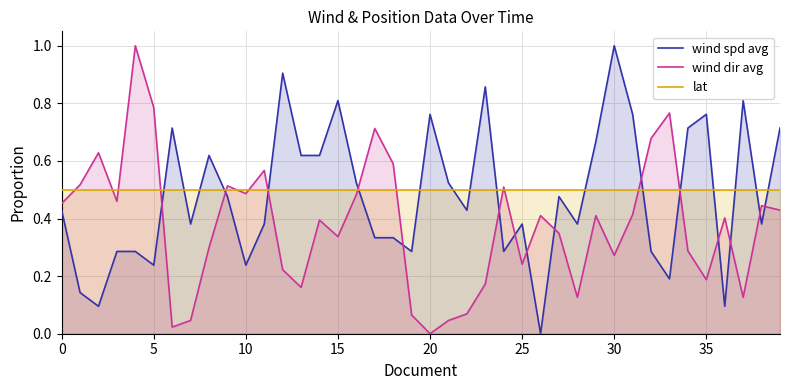

Reading left to right, list all the values displayed in this chart.

wind_spd_avg: 0.4	0.1	0.1	0.3	0.3	0.2	0.7	0.4	0.6	0.5	0.2	0.4	0.9	0.6	0.6	0.8	0.5	0.3	0.3	0.3	0.8	0.5	0.4	0.9	0.3	0.4	0.0	0.5	0.4	0.7	1.0	0.8	0.3	0.2	0.7	0.8	0.1	0.8	0.4	0.7
wind_dir_avg: 0.5	0.5	0.6	0.5	1.0	0.8	0.0	0.0	0.3	0.5	0.5	0.6	0.2	0.2	0.4	0.3	0.5	0.7	0.6	0.1	0.0	0.0	0.1	0.2	0.5	0.2	0.4	0.3	0.1	0.4	0.3	0.4	0.7	0.8	0.3	0.2	0.4	0.1	0.4	0.4
lat: 0.5	0.5	0.5	0.5	0.5	0.5	0.5	0.5	0.5	0.5	0.5	0.5	0.5	0.5	0.5	0.5	0.5	0.5	0.5	0.5	0.5	0.5	0.5	0.5	0.5	0.5	0.5	0.5	0.5	0.5	0.5	0.5	0.5	0.5	0.5	0.5	0.5	0.5	0.5	0.5